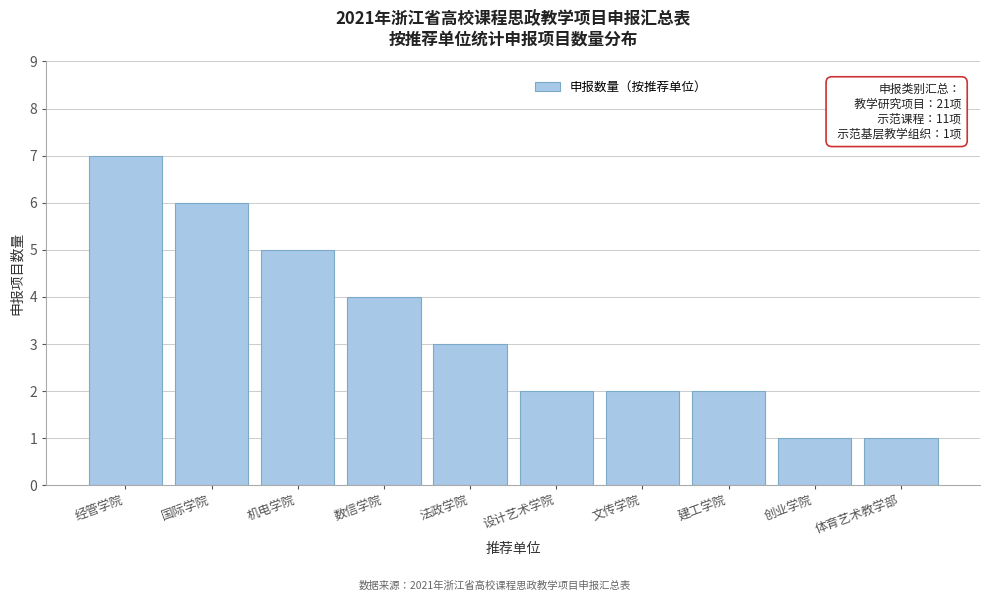

Reading left to right, transcribe all the data shown in this chart.

经管学院=7	国际学院=6	机电学院=5	数信学院=4	法政学院=3	设计艺术学院=2	文传学院=2	建工学院=2	创业学院=1	体育艺术教学部=1